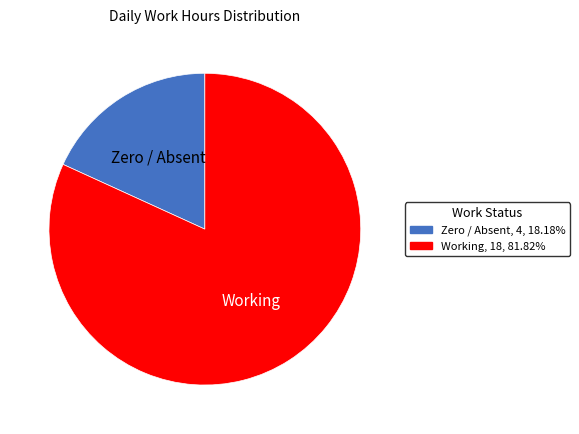

Does any single category account for the majority?

Yes